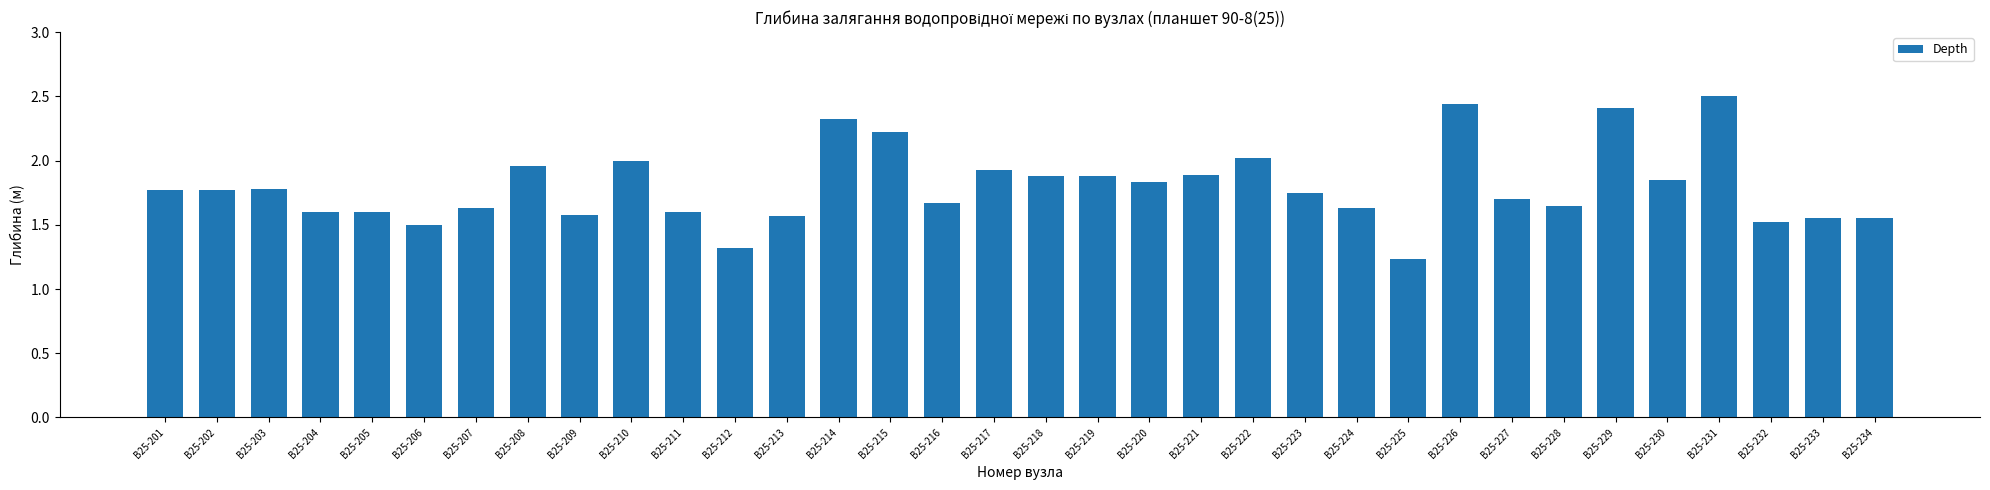

Which category has the lowest value across all series?

В25-225